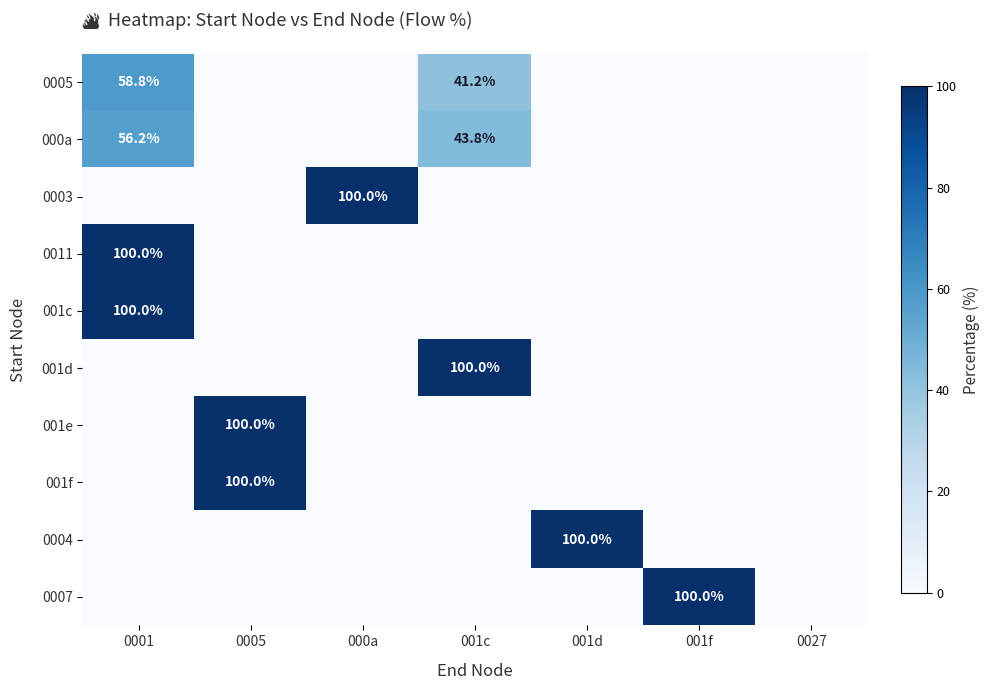

Which category has the highest value across all series?

000a